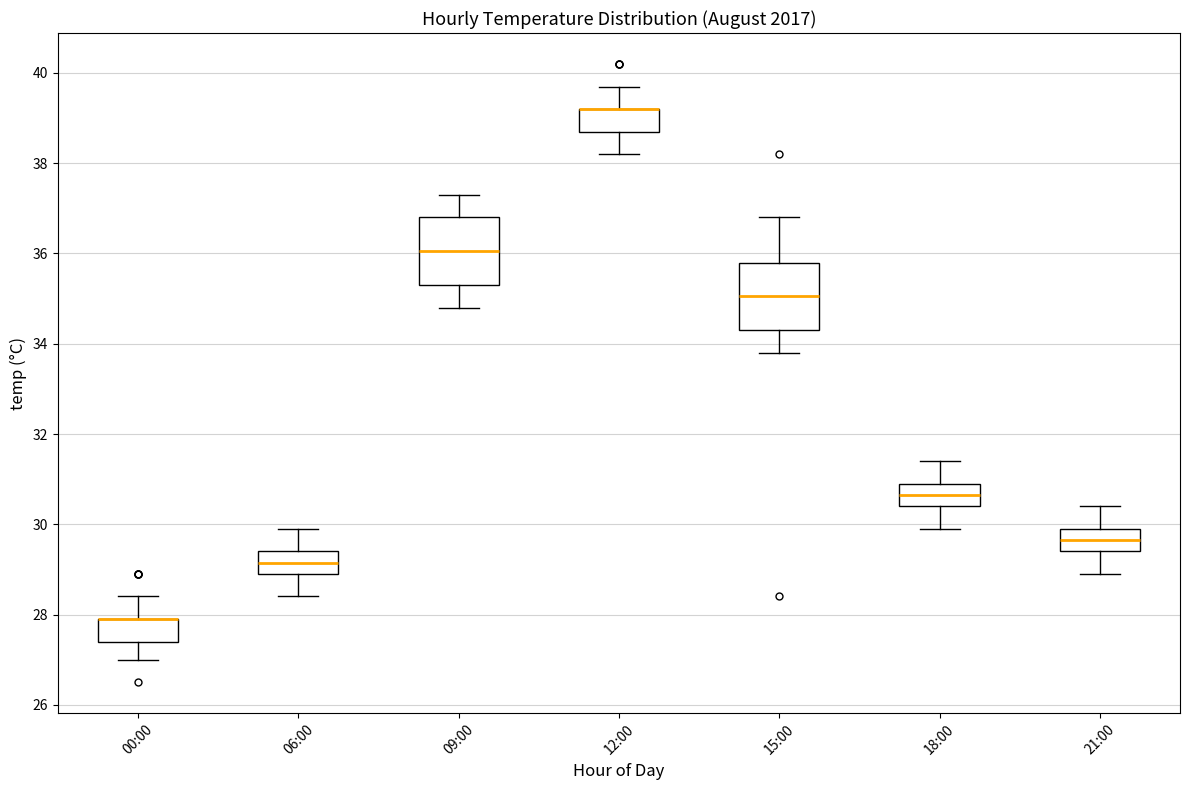

Reading left to right, transcribe this box plot: for each box, give where its median line is, the range the box spans, and where its two whiskers end, as read against the y-axis. The values are not printed on the chart, so give them approximately, as read against the axis.

00:00: median 28.0 (drawn on the box's upper edge), box 27.4 to 28.0, whiskers 27.0 to 28.4
06:00: median 29.2, box 29.0 to 29.4, whiskers 28.4 to 30.0
09:00: median 36.0, box 35.4 to 36.8, whiskers 34.8 to 37.4
12:00: median 39.2 (drawn on the box's upper edge), box 38.8 to 39.2, whiskers 38.2 to 39.8
15:00: median 35.0, box 34.4 to 35.8, whiskers 33.8 to 36.8
18:00: median 30.6, box 30.4 to 31.0, whiskers 30.0 to 31.4
21:00: median 29.6, box 29.4 to 30.0, whiskers 29.0 to 30.4